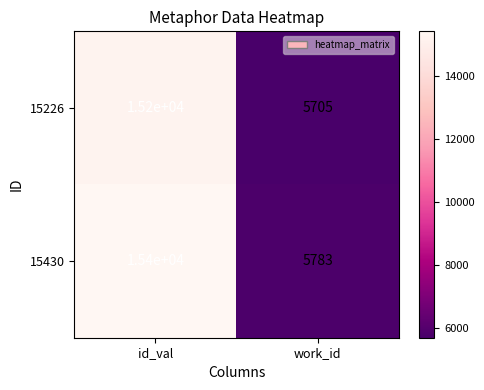

At how many categories does at least one series exceed 9660?

1